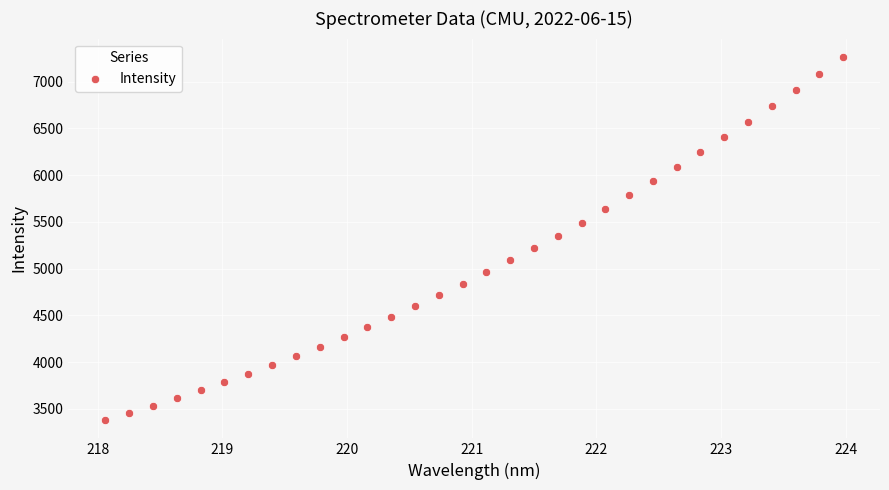

What is the range of X values (max minus min)?

5.9